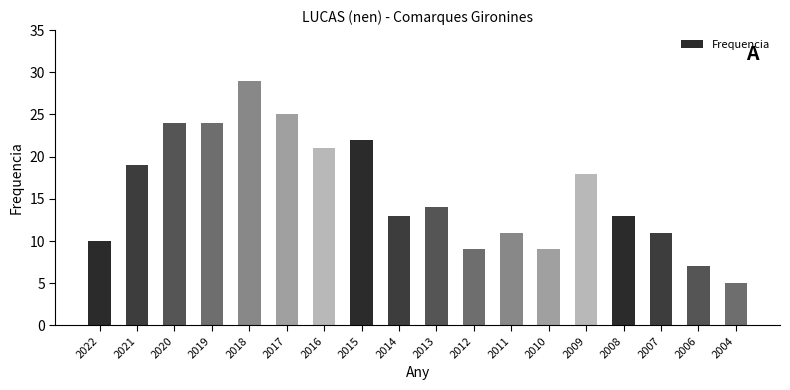

What is the difference between the values at 2009 and 2020?

6